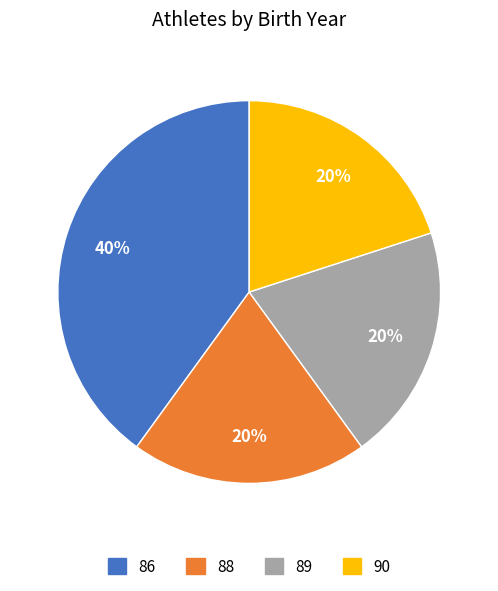

To the nearest percent, what is the difference between the largest and smallest slice percentages?

20%